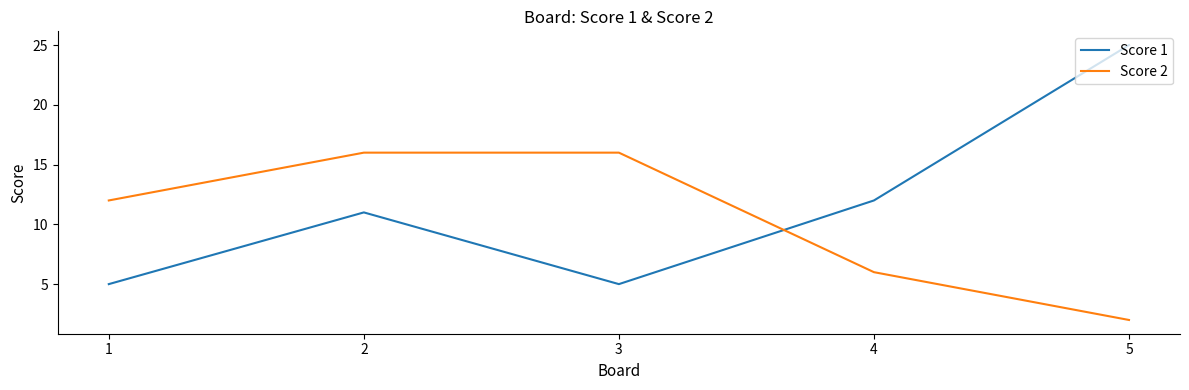

What is the greatest value displayed?

25